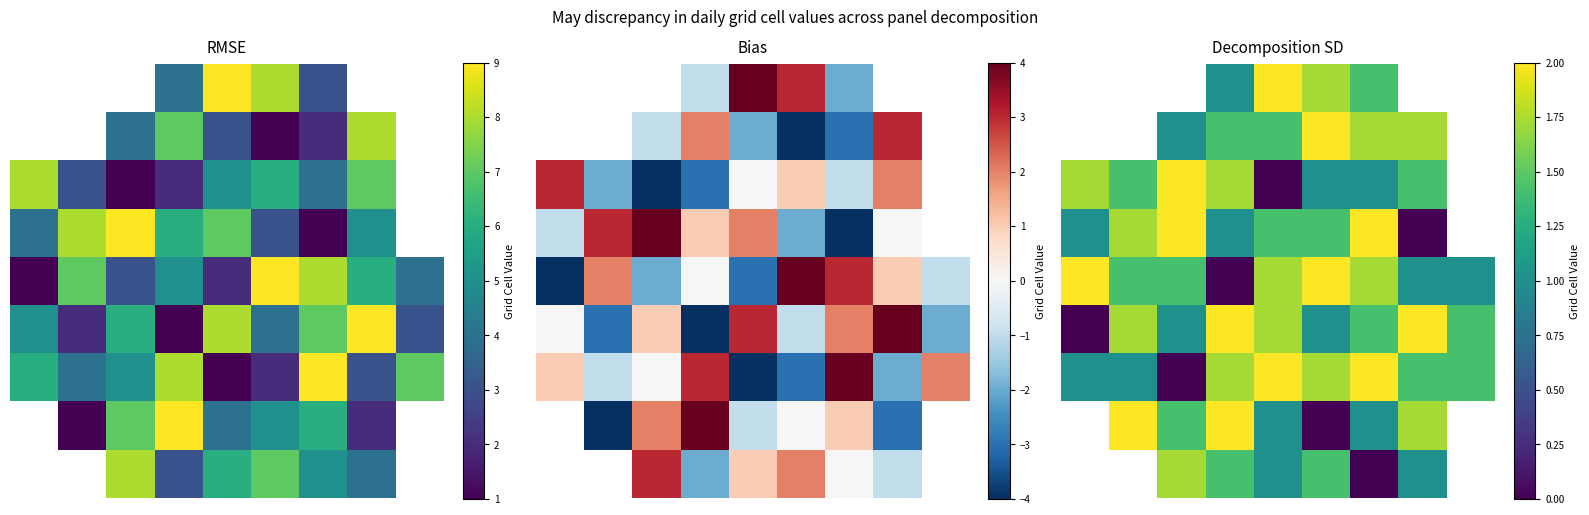

True or false: 1 has a value of 2.6 at 0.

False